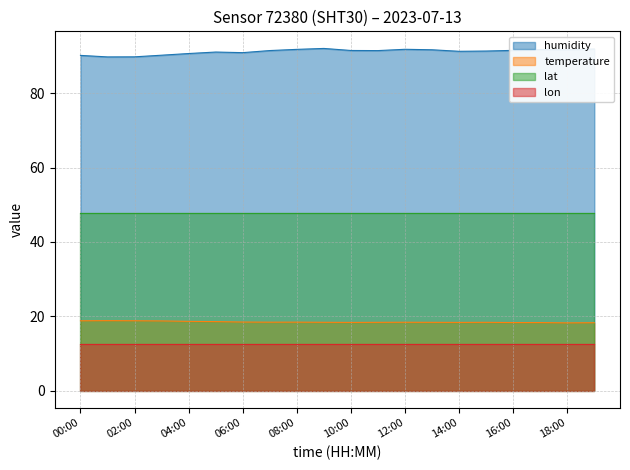

True or false: humidity and temperature intersect in this chart.

False